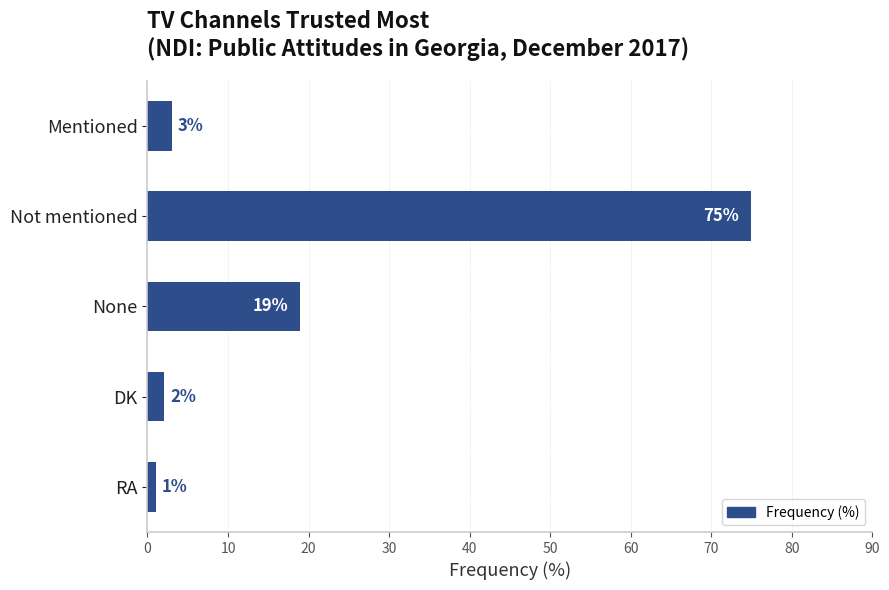

What is the ratio of the value at RA to the value at Mentioned?

0.3